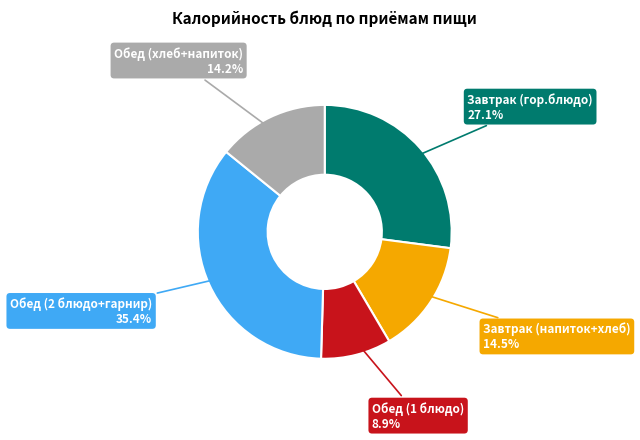

How many slices are in this pie chart?

5